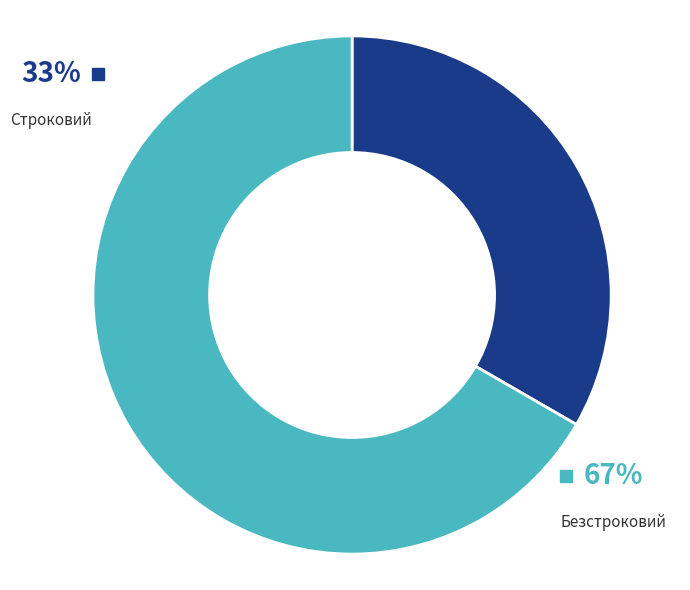

What percentage is the Безстроковий slice, to the nearest percent?

67%